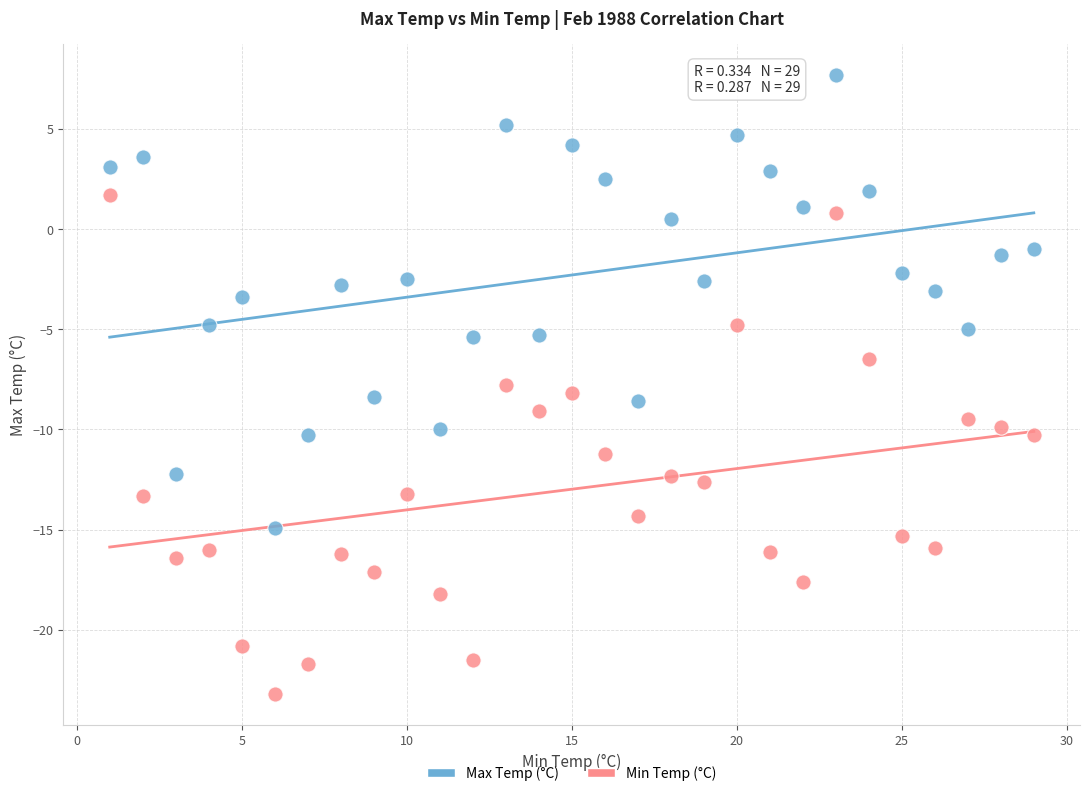

Which series has the largest Y range (max minus min)?

Min Temp (°C)